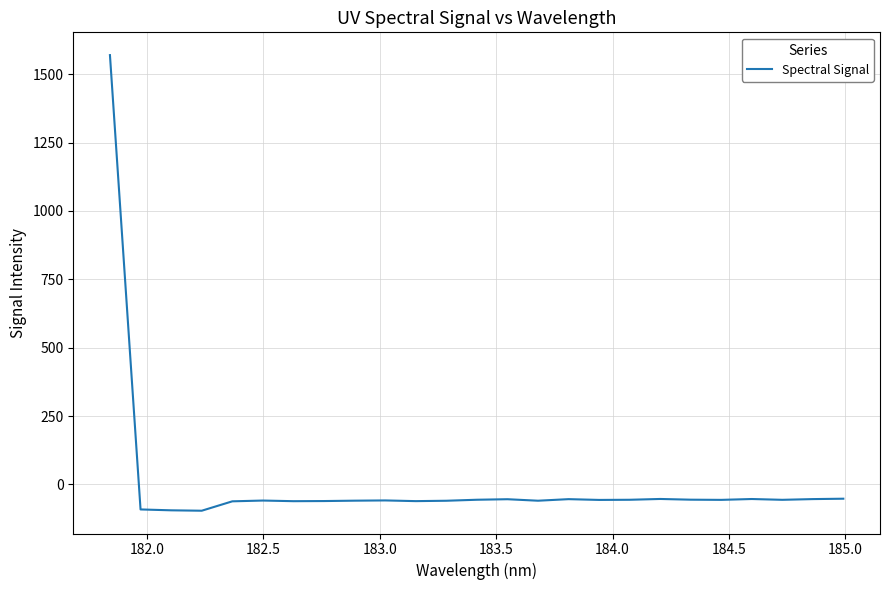

What is the smallest value displayed?

-96.0